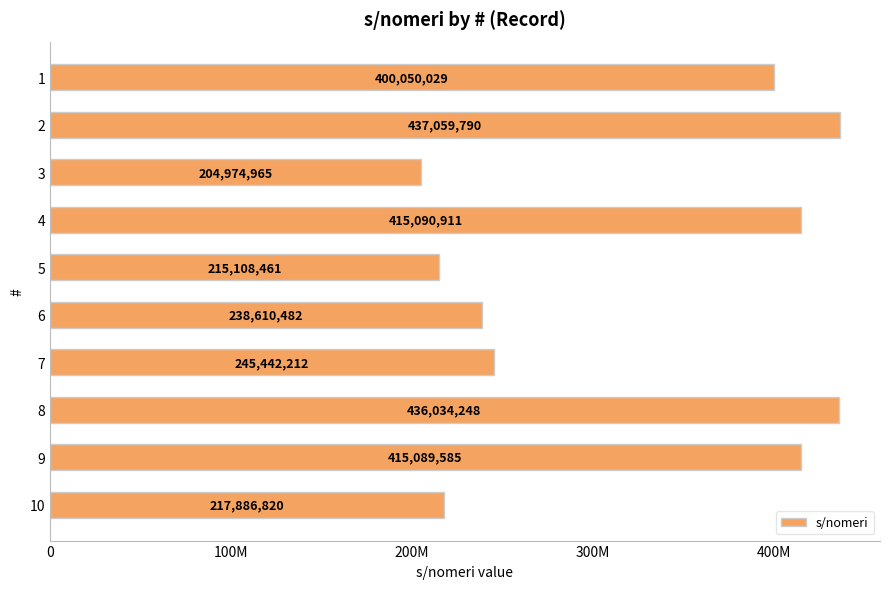

Are the bars horizontal?

Yes